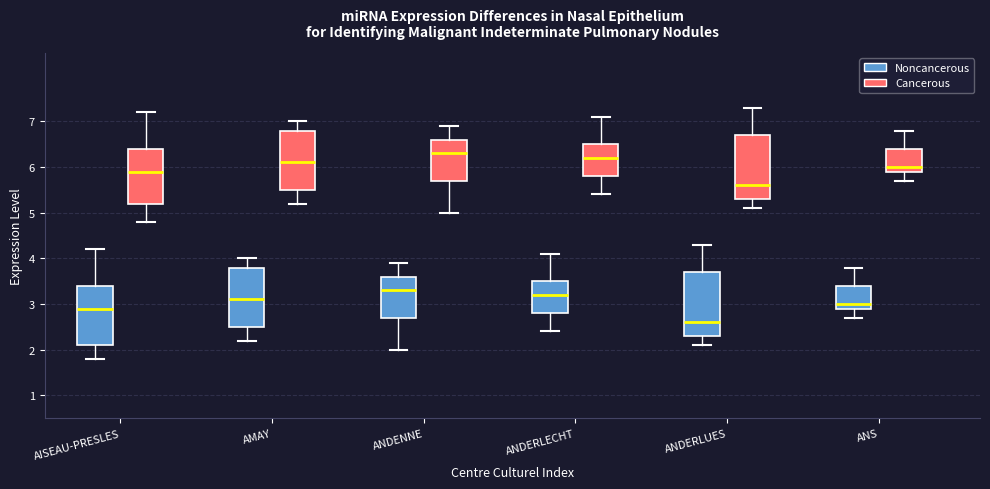

Where does the upper whisker of the box for AISEAU-PRESLES (Noncancerous) end on the y-axis? The values are not printed on the chart, so give them approximately, as read against the axis.

4.2